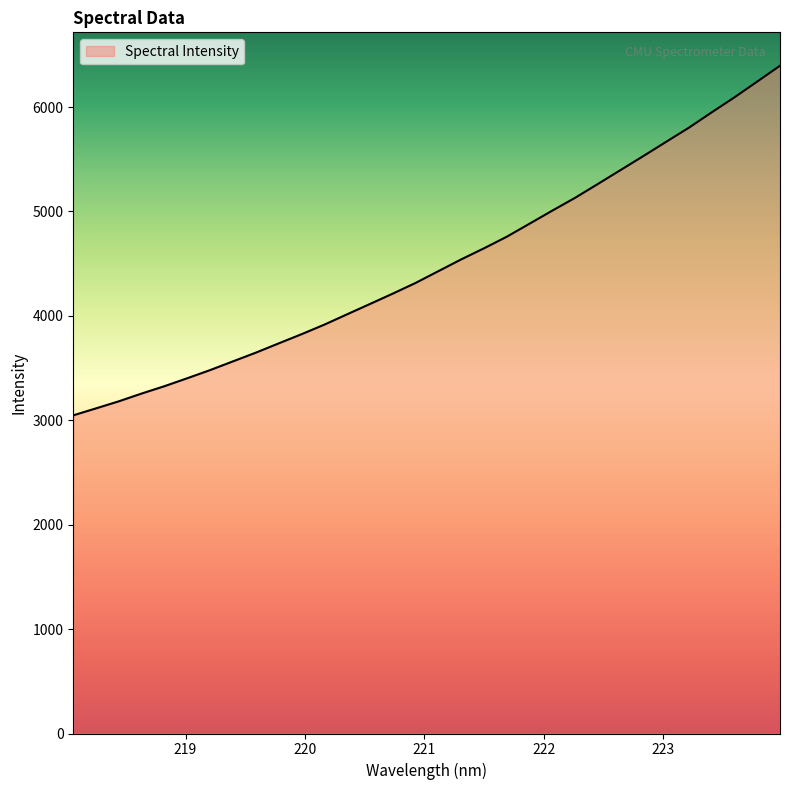

What is the minimum value shown in the chart?

3047.5